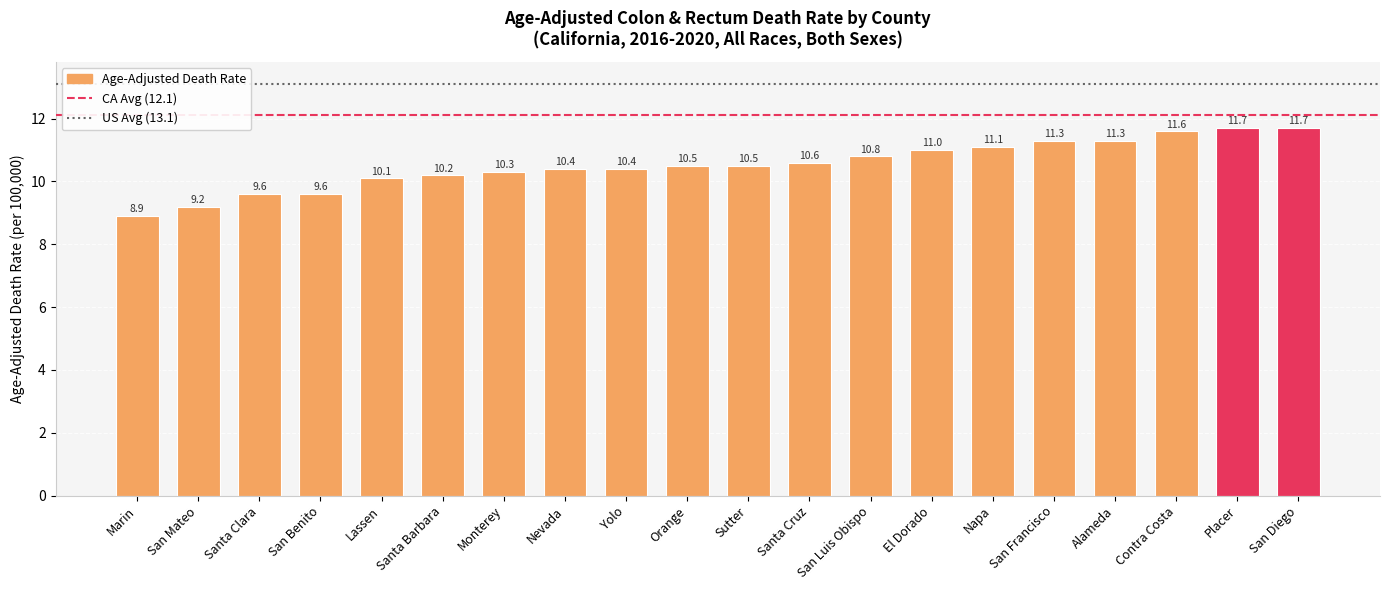

Count the number of categories in the chart.

20